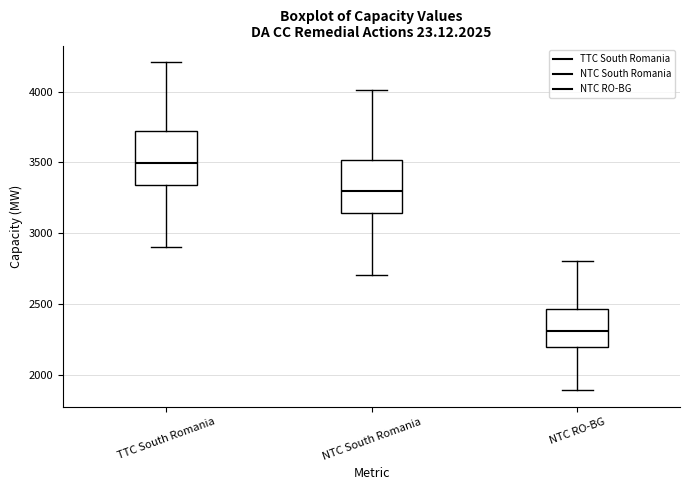

Which box's median line is the highest?

TTC South Romania